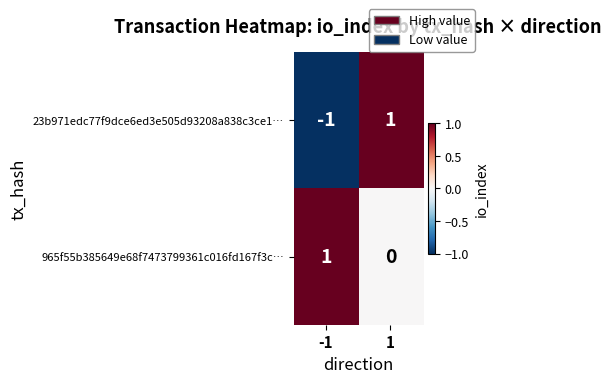

Which series changed the most between -1 and 1?

23b971edc77f9dce6ed3e505d93208a838c3ce1…